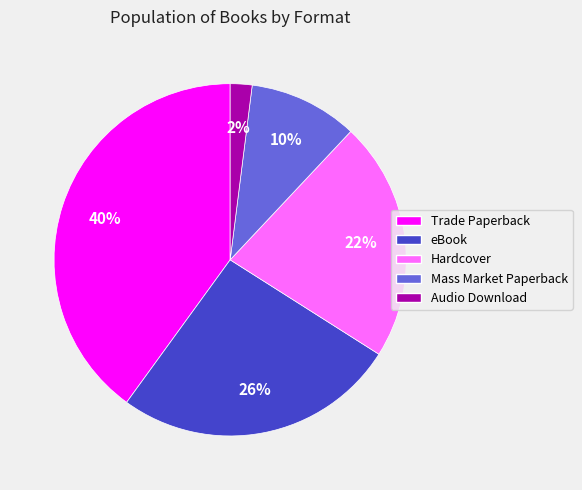

To the nearest percent, what is the difference between the Hardcover and Mass Market Paperback slice percentages?

12%